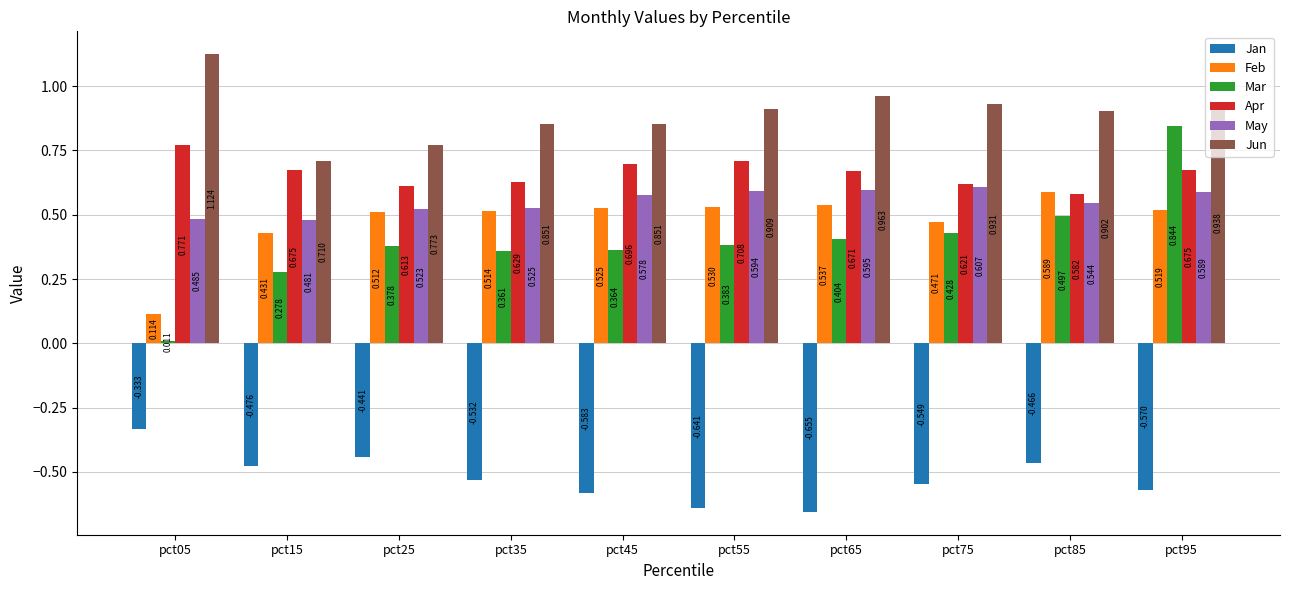

Is the value of Jun at pct85 greater than the value of Apr at pct85?

Yes